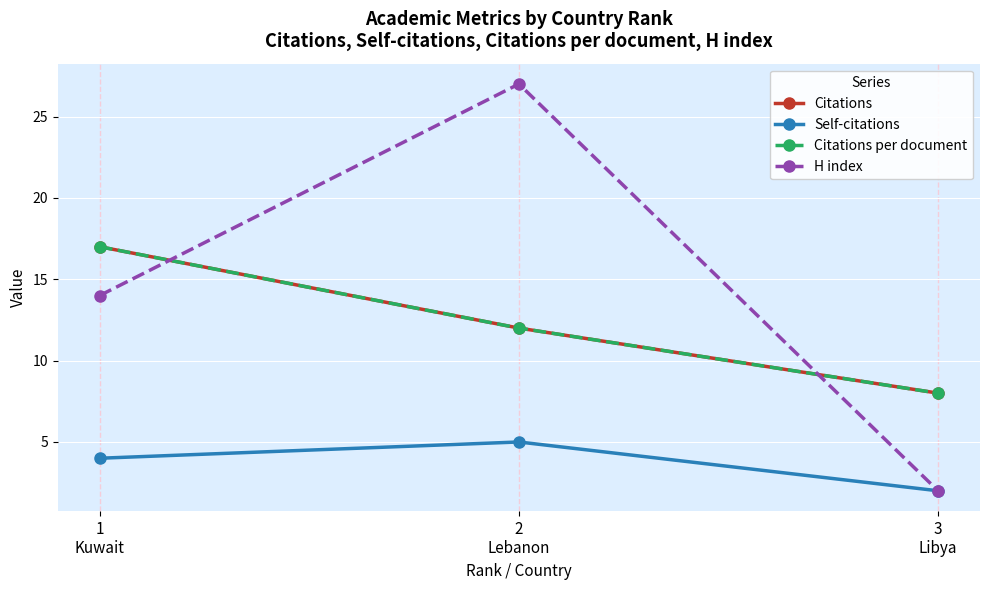

What is the label of the 1st point from the right?

3
Libya